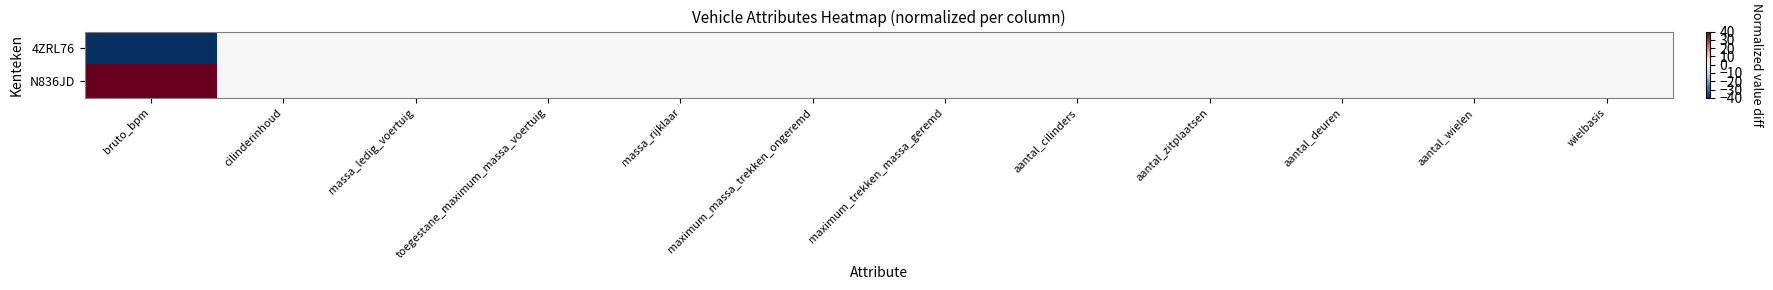

At which category is the sum across all series the highest?

bruto_bpm